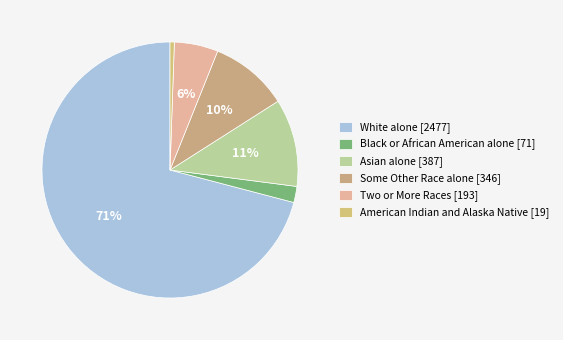

The Two or More Races slice represents 1% of the pie. True or false?

False